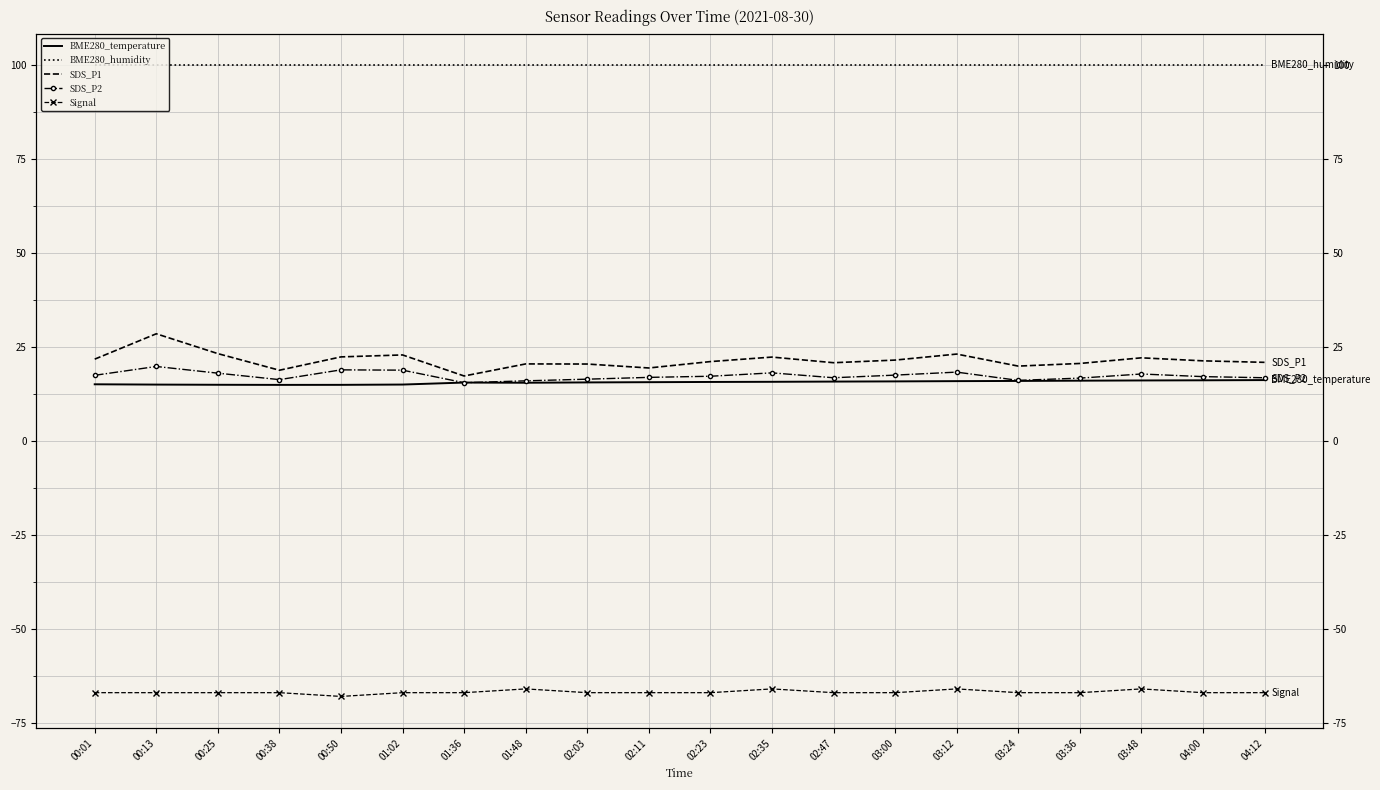

Which category has the lowest value in the SDS_P1 series?

01:36